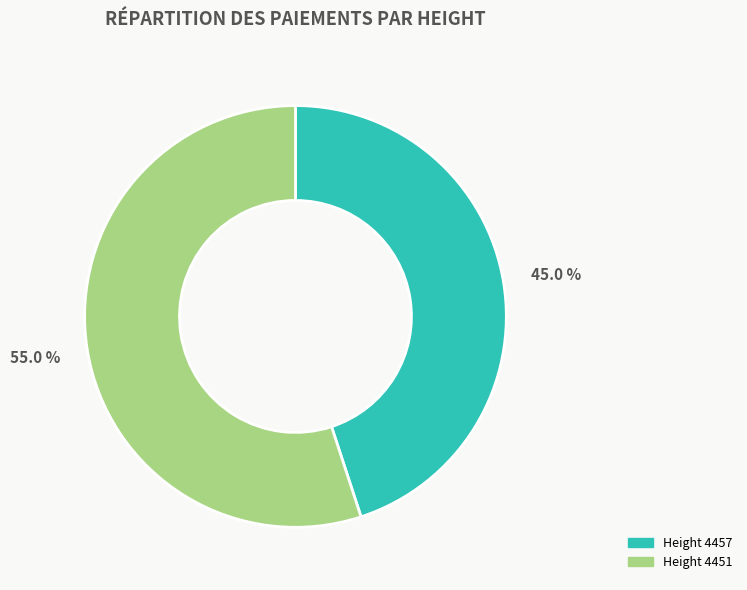

Is there a majority slice in this chart?

Yes